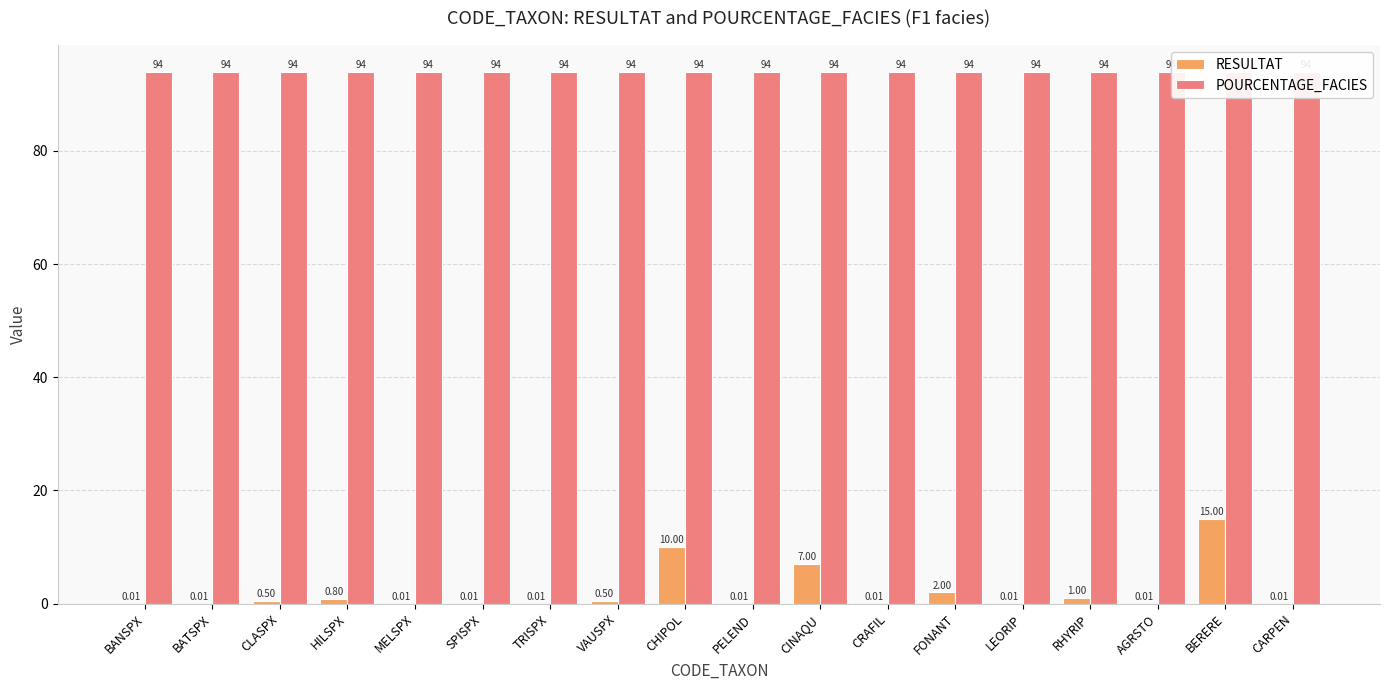

What is the maximum value for POURCENTAGE_FACIES?

94.0